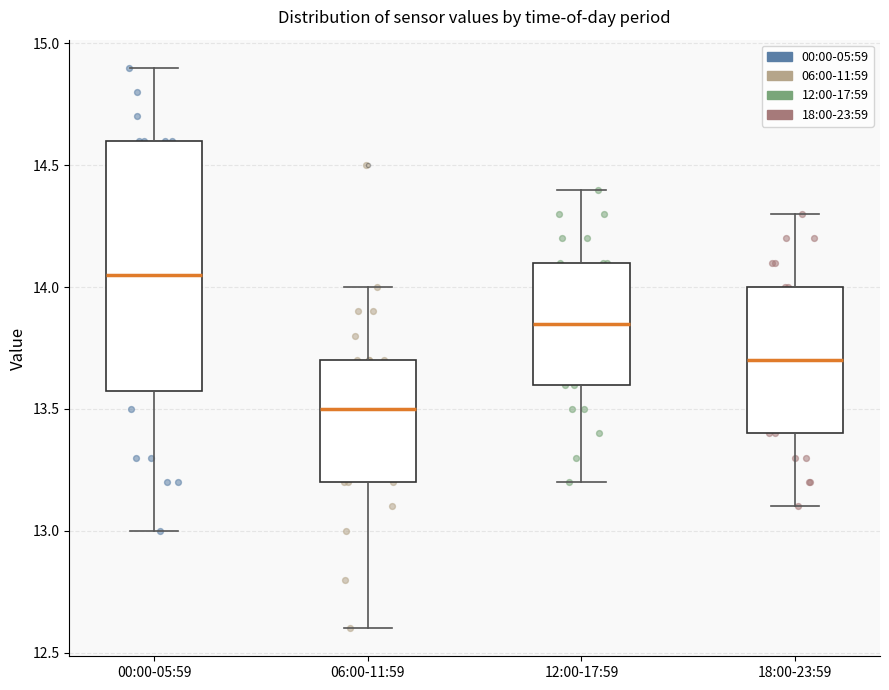

Reading left to right, transcribe this box plot: for each box, give where its median line is, the range the box spans, and where its two whiskers end, as read against the y-axis. The values are not printed on the chart, so give them approximately, as read against the axis.

00:00-05:59: median 14.05, box 13.60 to 14.60, whiskers 13.00 to 14.90
06:00-11:59: median 13.50, box 13.20 to 13.70, whiskers 12.60 to 14.00
12:00-17:59: median 13.85, box 13.60 to 14.10, whiskers 13.20 to 14.40
18:00-23:59: median 13.70, box 13.40 to 14.00, whiskers 13.10 to 14.30